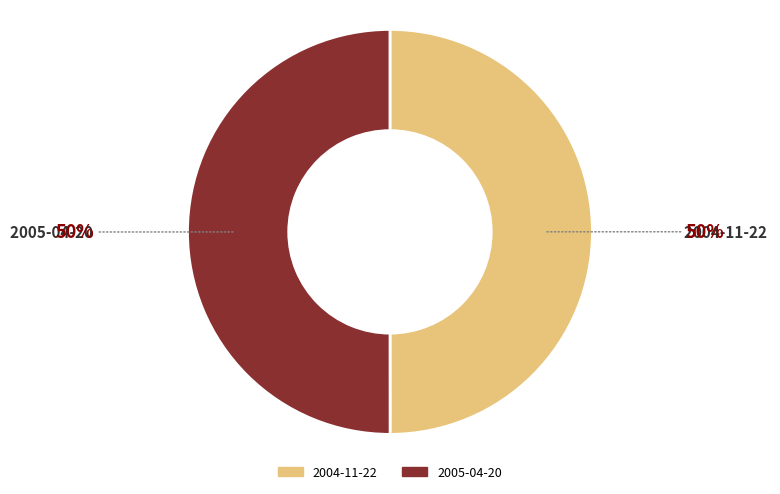

Do 2004-11-22 and 2005-04-20 together represent more than half of the pie?

Yes